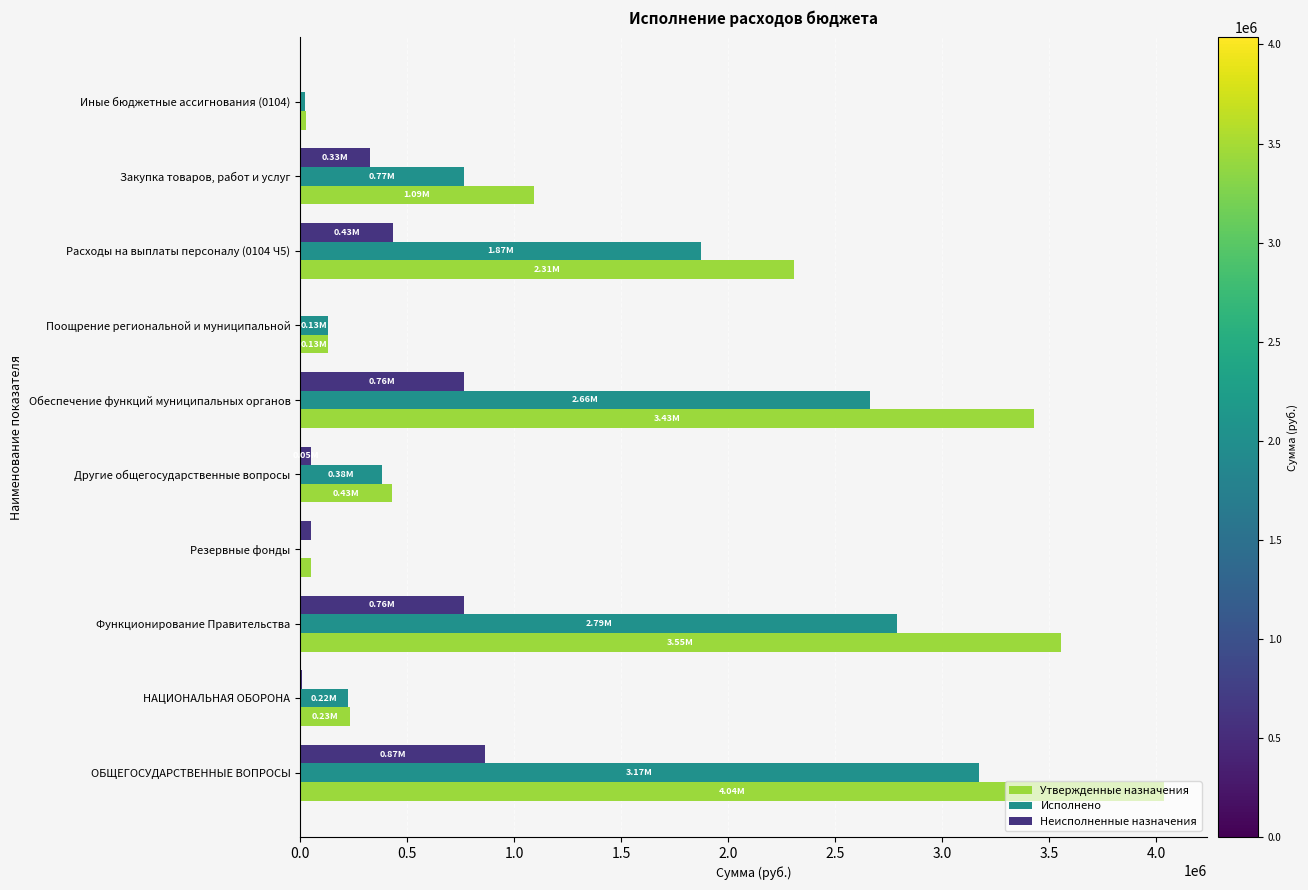

Which series changed the most between Обеспечение функций муниципальных органов and Поощрение региональной и муниципальной?

Утвержденные назначения